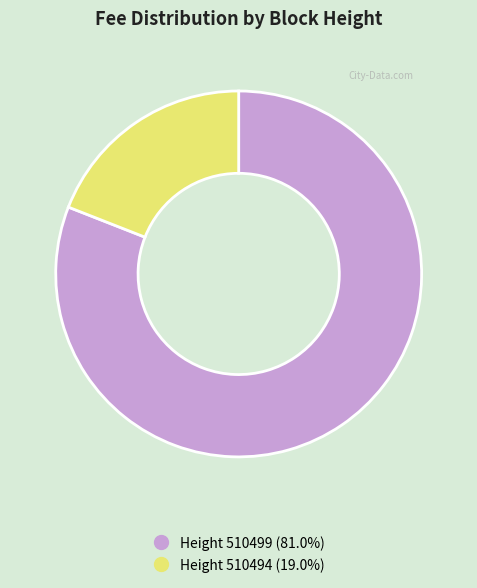

Is there a majority slice in this chart?

Yes